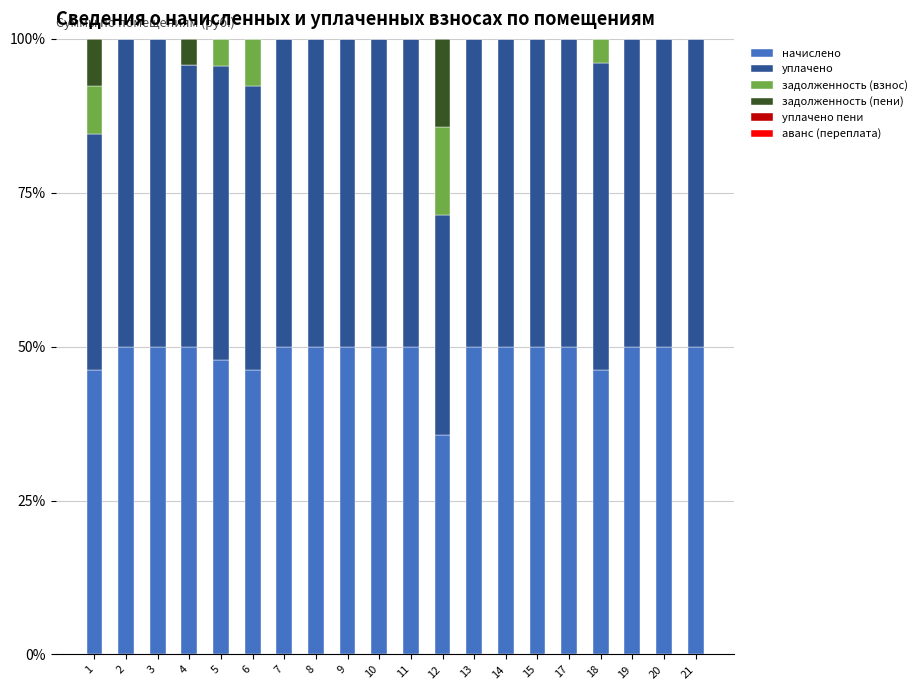

What is the maximum value for начислено?

50.0